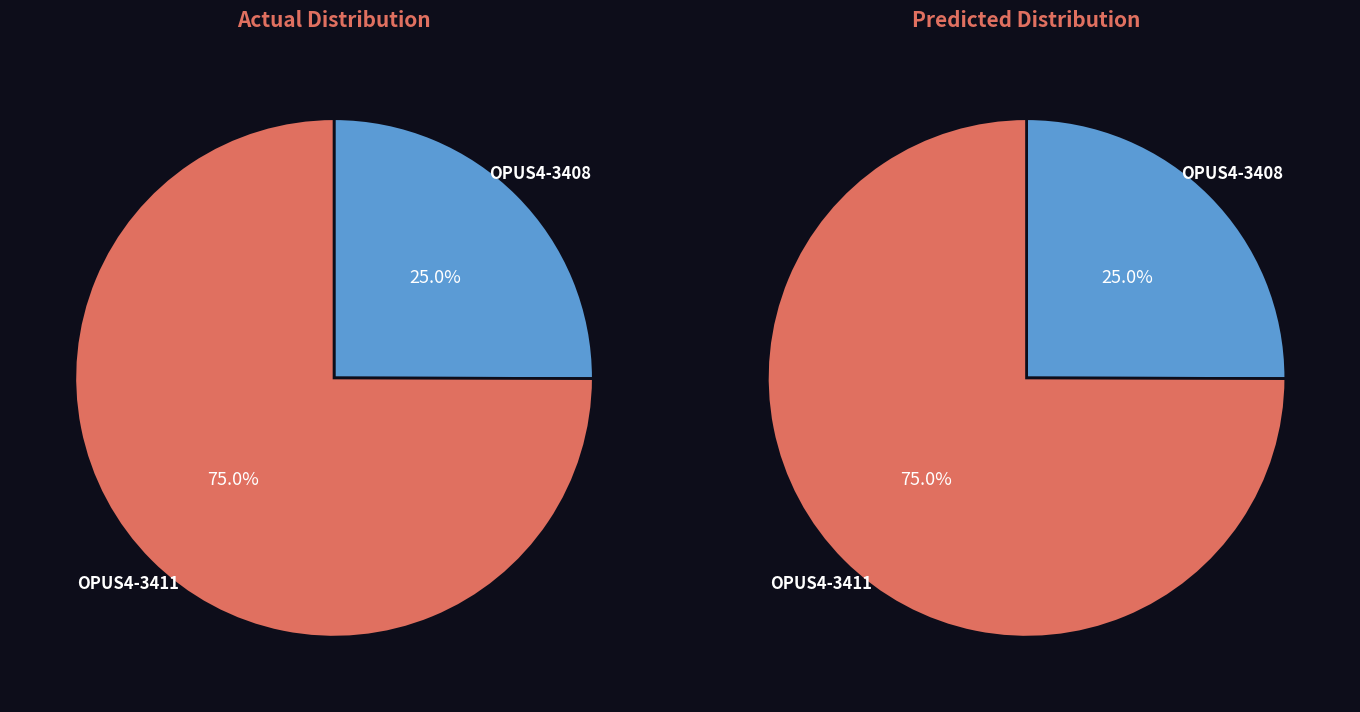

What portion of the pie excludes OPUS4-3408?

75.0%